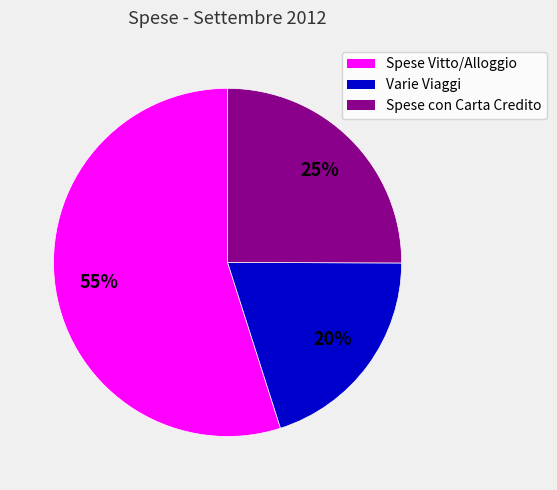

To the nearest percent, what percentage of the pie is Spese Vitto/Alloggio?

55%